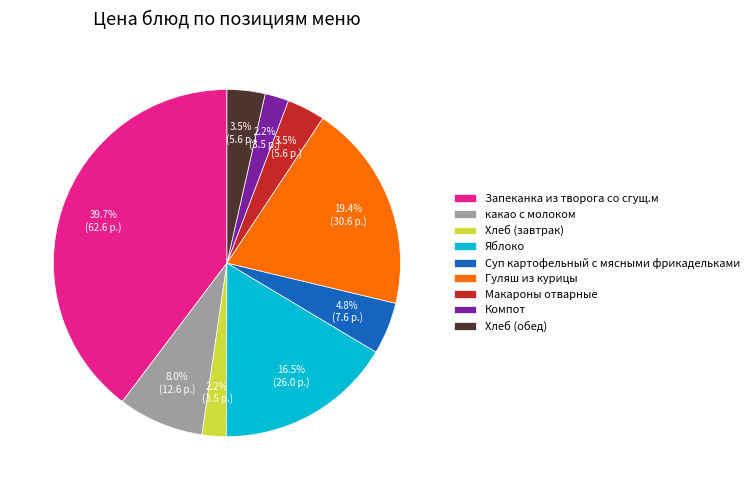

Does Макароны отварные represent more than half of the total?

No